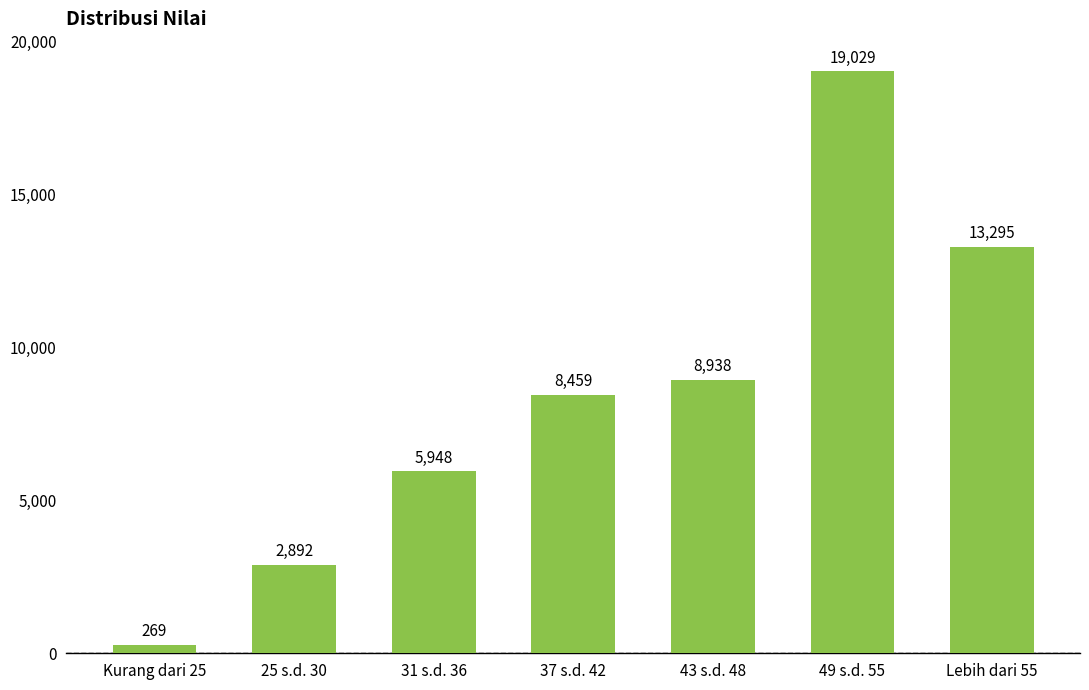

Reading left to right, list all the values displayed in this chart.

269	2892	5948	8459	8938	19029	13295